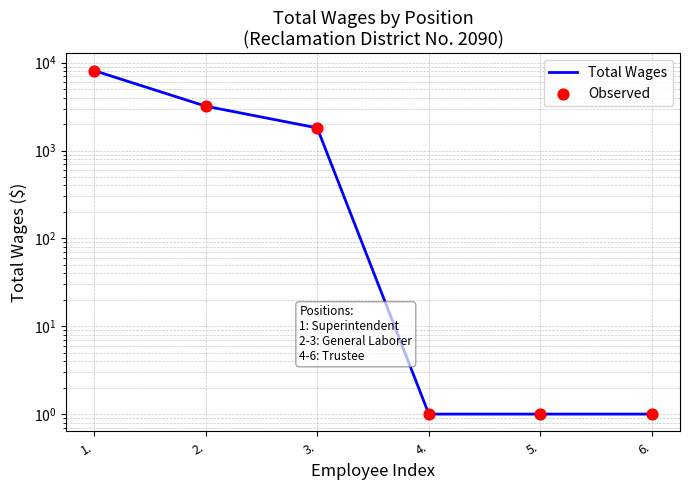

Which series contains the highest Y value?

Total Wages